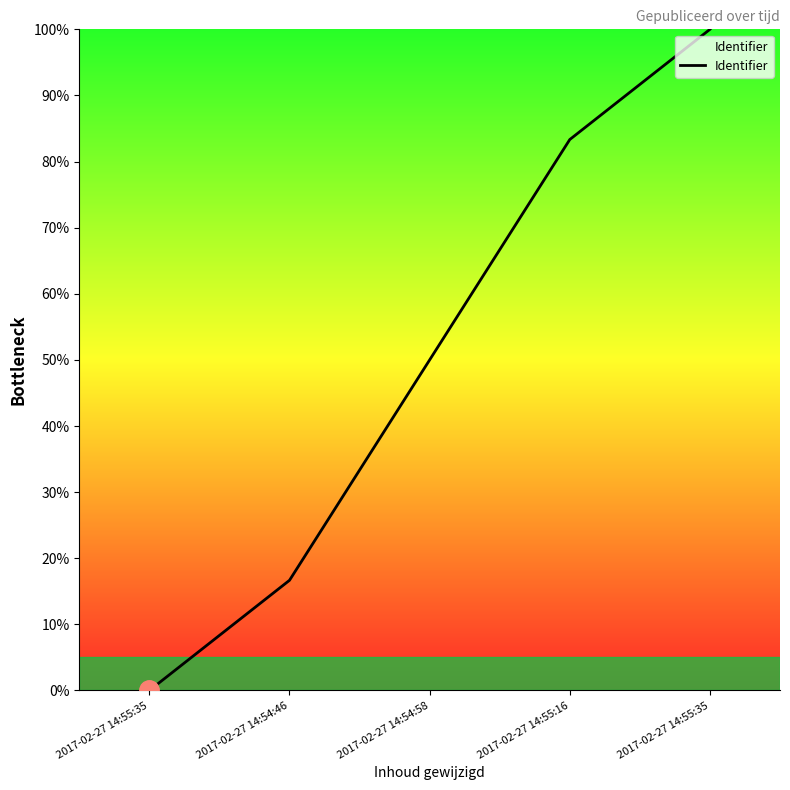

The chart shows a value of 8.3 at 2017-02-27 14:54:46. True or false?

False